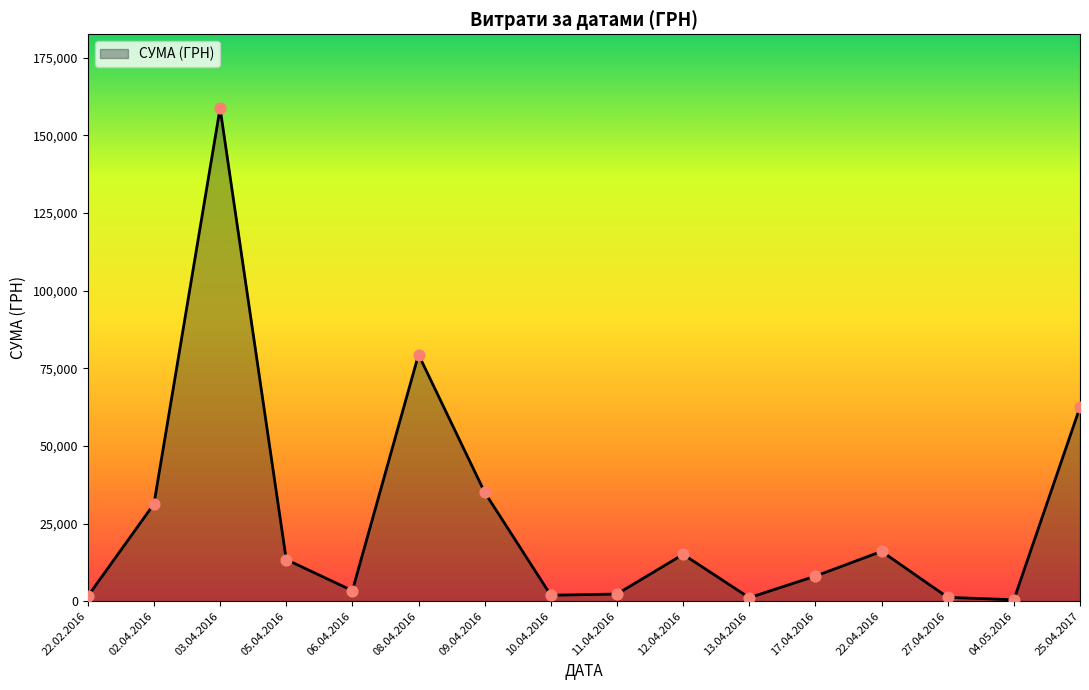

Between 17.04.2016 and 22.04.2016, which is larger?

22.04.2016